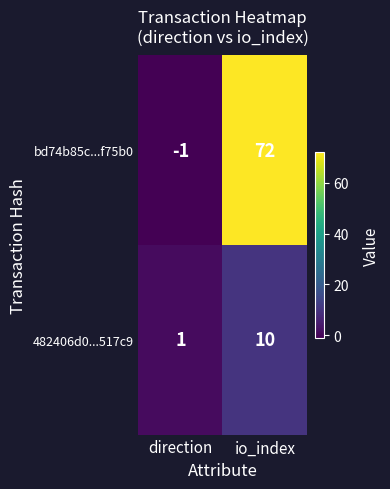

At how many categories does at least one series exceed 41?

1